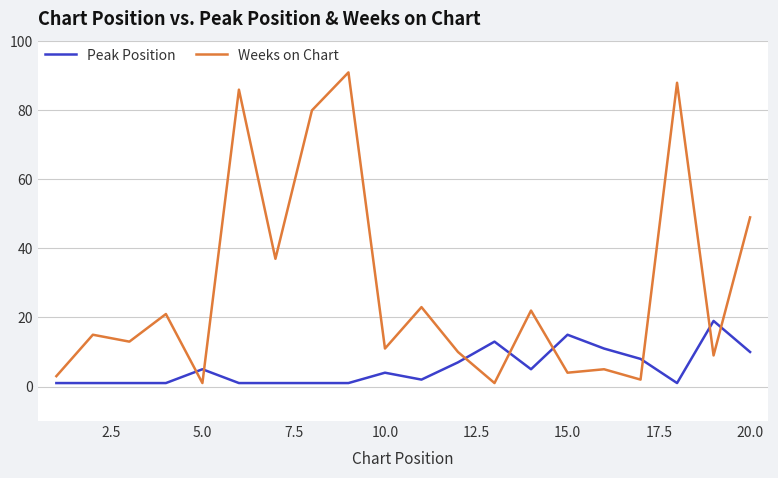

Rank the series by their average value, from lowest to highest.

Peak Position, Weeks on Chart